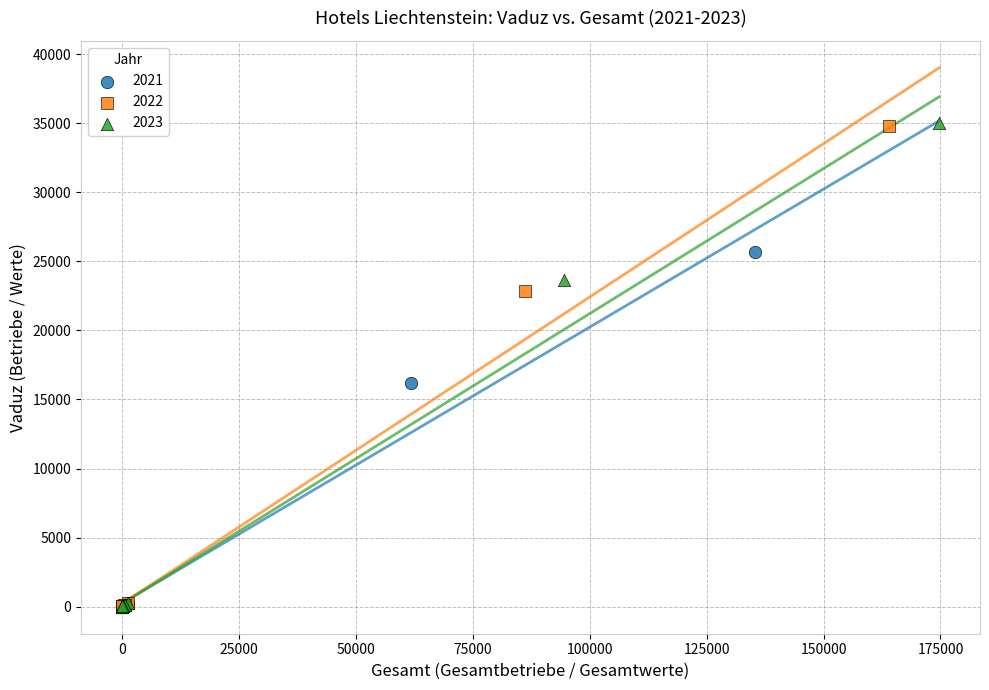

Which series has the largest Y range (max minus min)?

2023